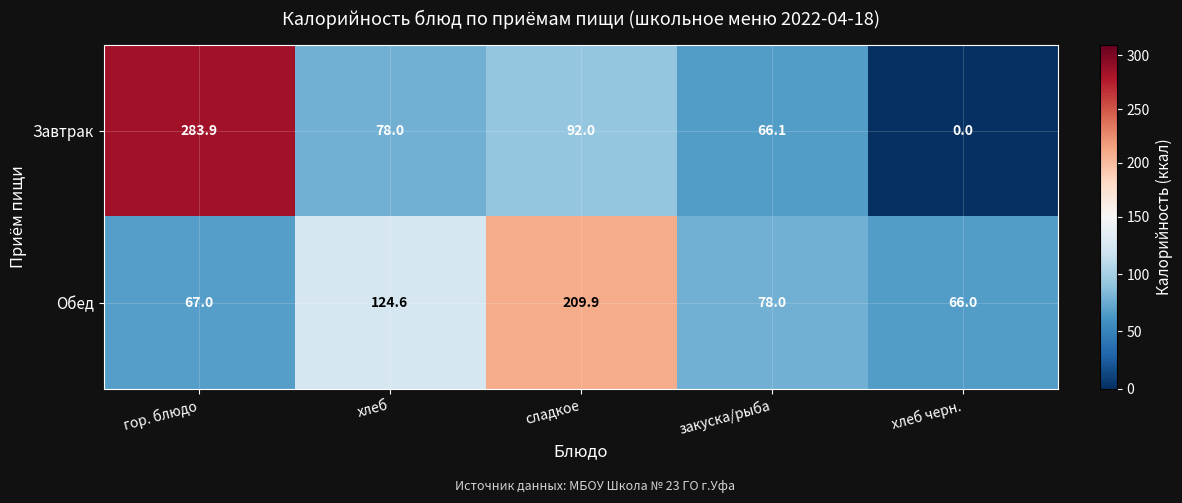

What is the total value across all series at хлеб?

202.6